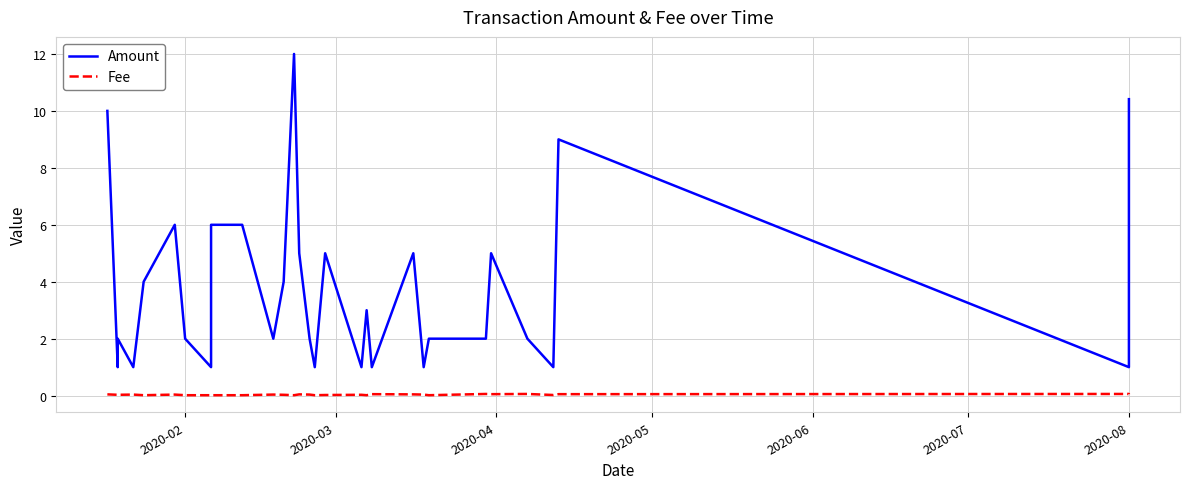

How many values in the Amount series exceed 2?

14